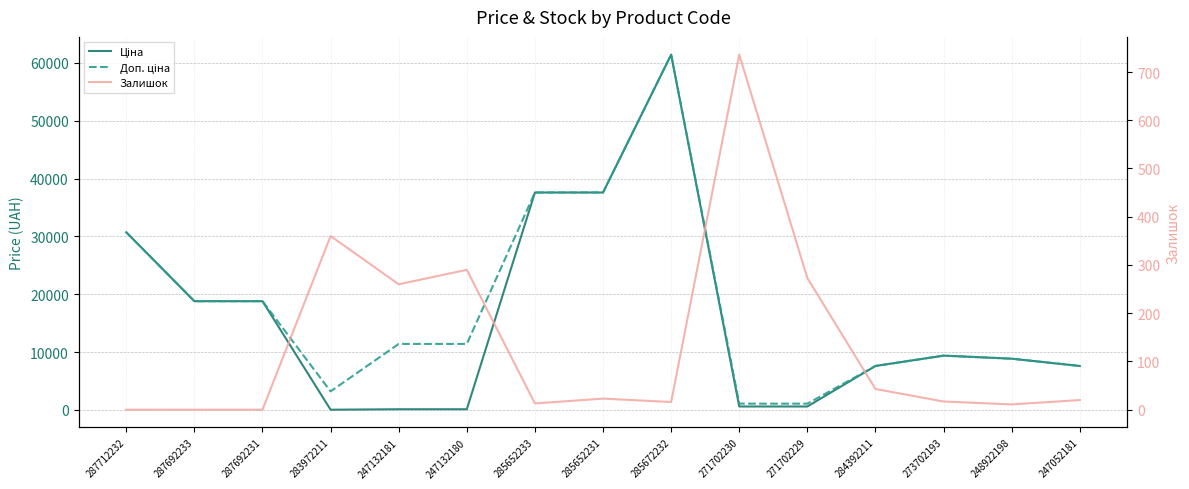

In Ціна, how many points are higher than both neighbors (excluding endpoints)?

2